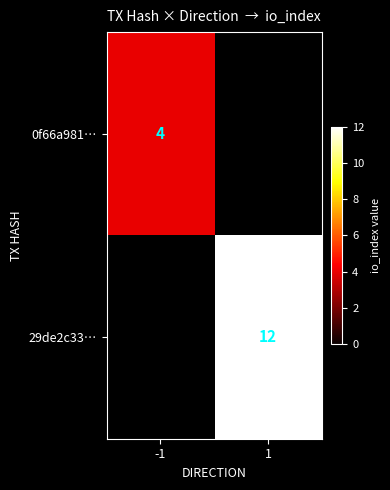

Is the value of 29de2c33… at 1 greater than the value of 0f66a981… at -1?

Yes